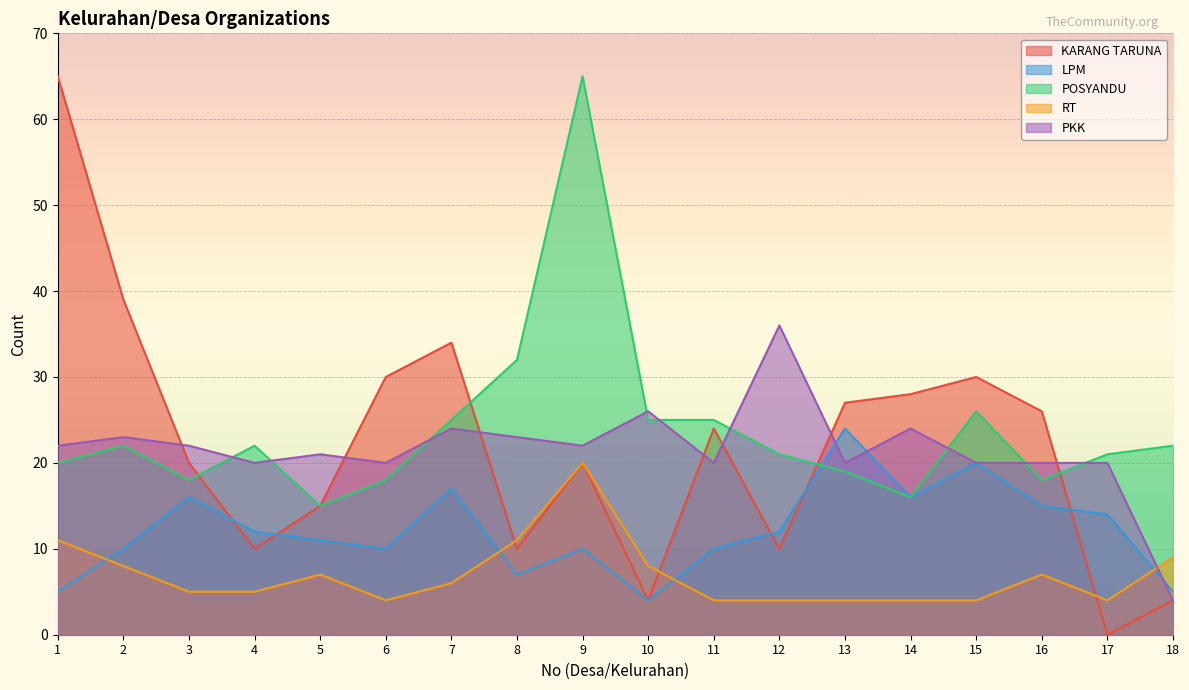

How many values in the PKK series exceed 22?

6